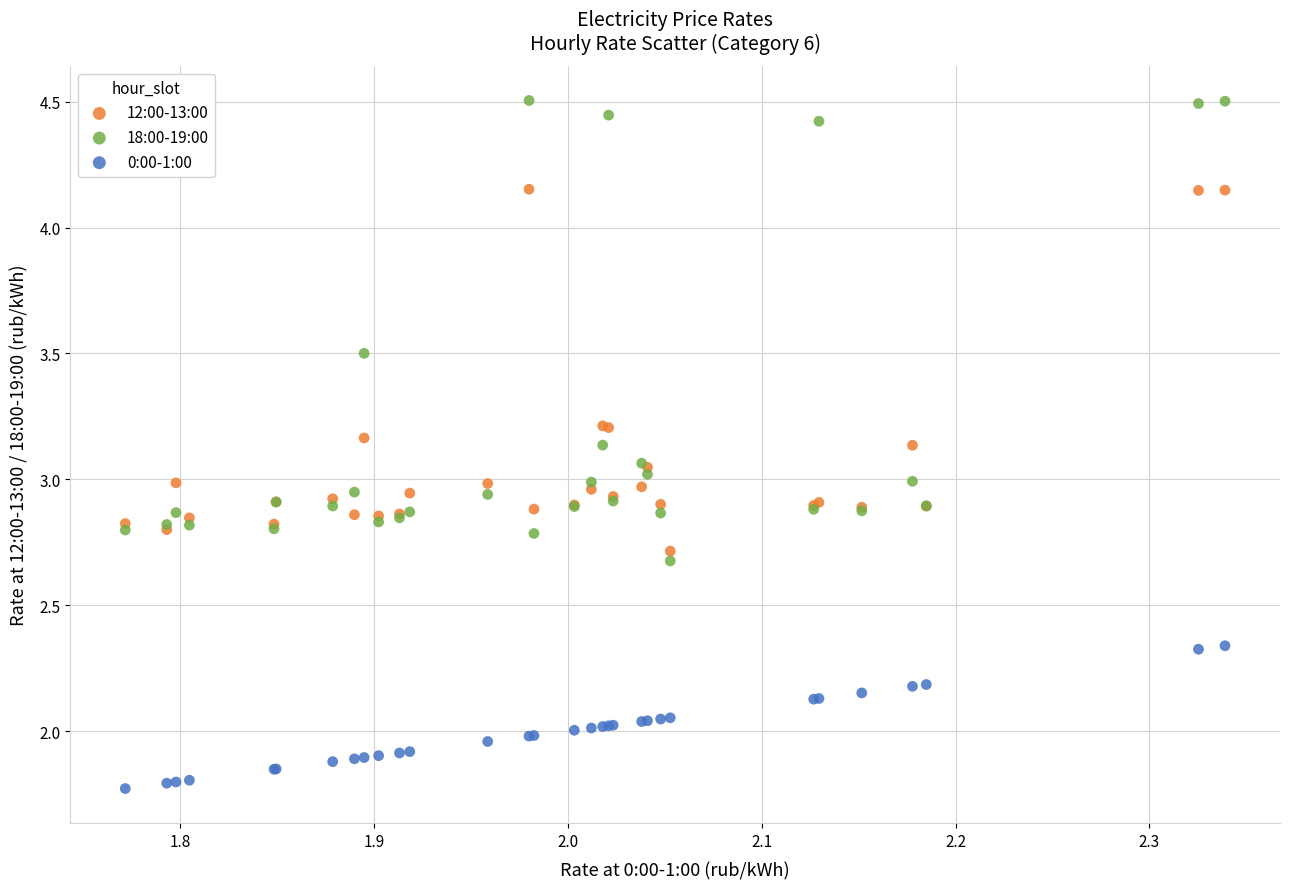

Which series contains the highest Y value?

18:00-19:00